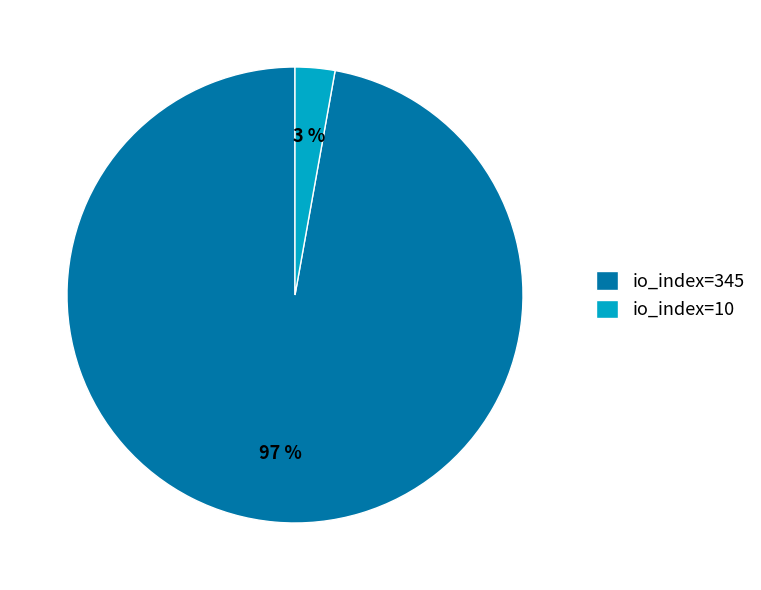

Is it true that io_index=10 is 3% of the pie?

True